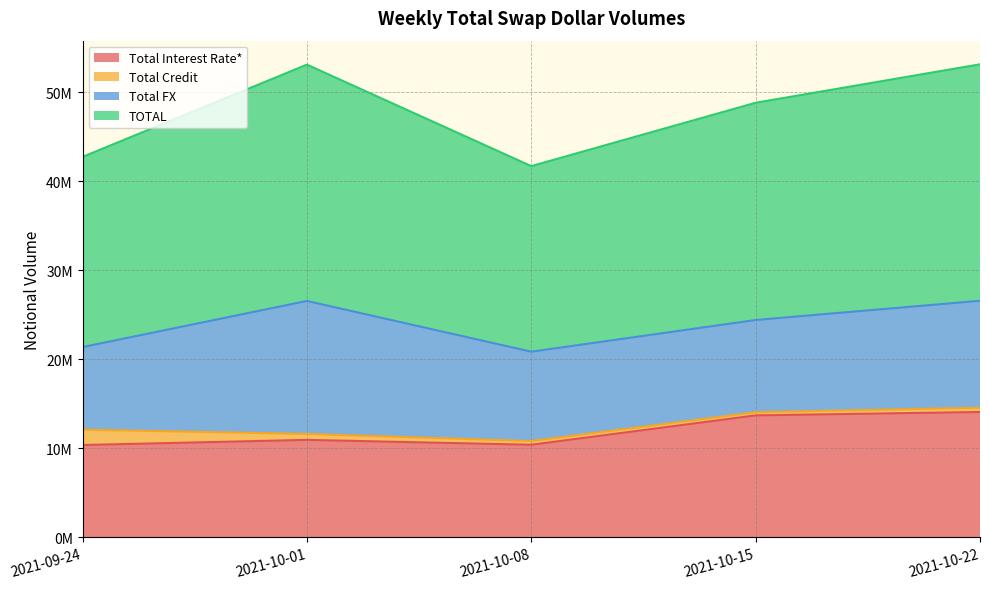

At which category does the chart reach its minimum across all series?

2021-09-24